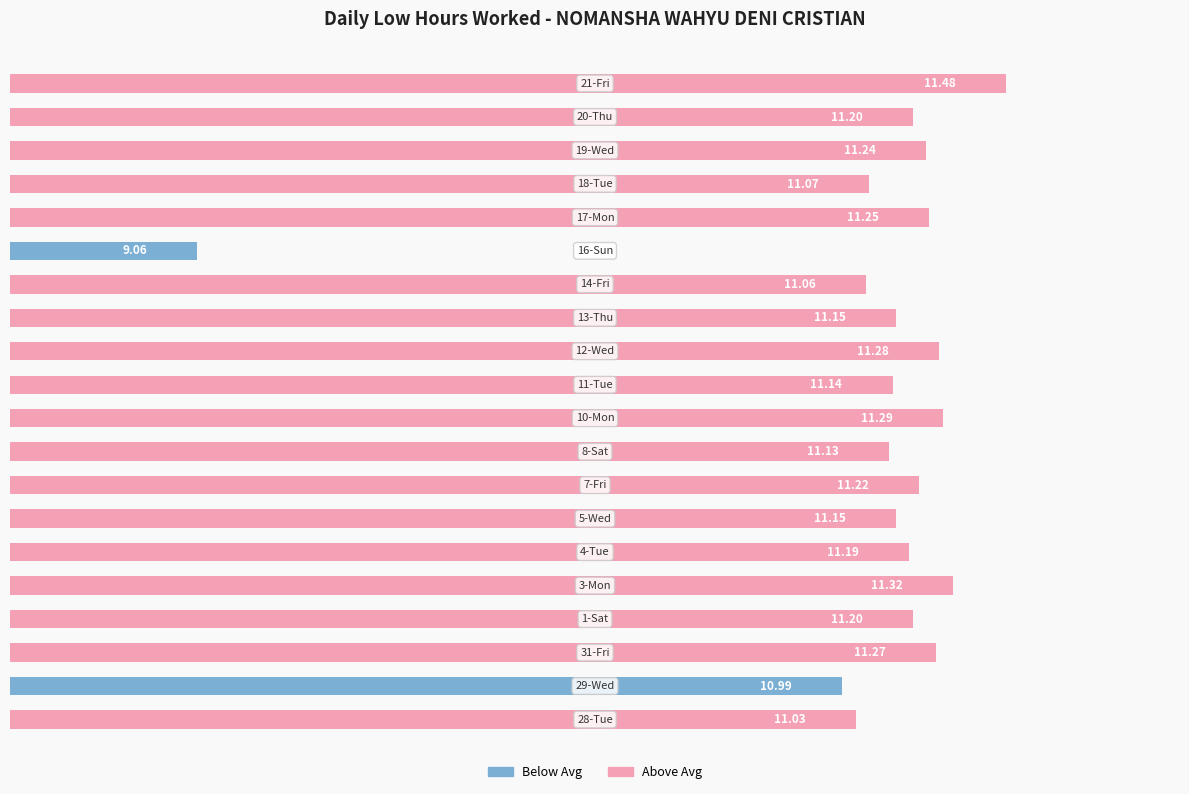

What is the average value?

11.1